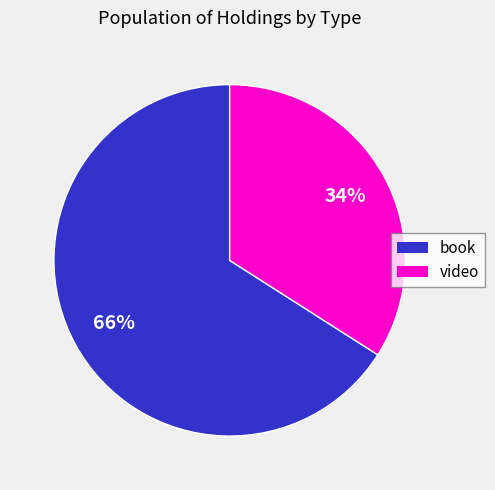

To the nearest percent, what percentage of the pie is book?

66%